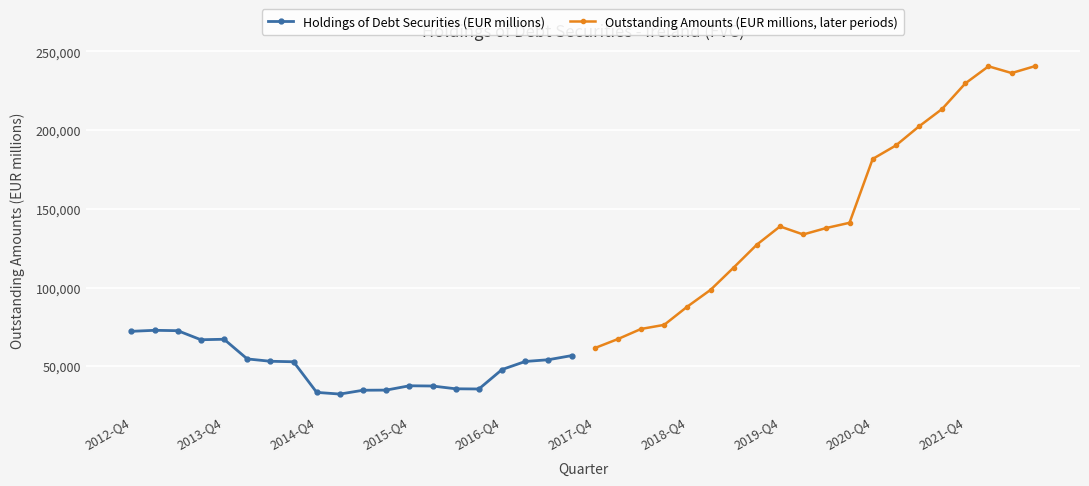

True or false: Holdings of Debt Securities (EUR millions) has more than 1 interior local peaks.

True